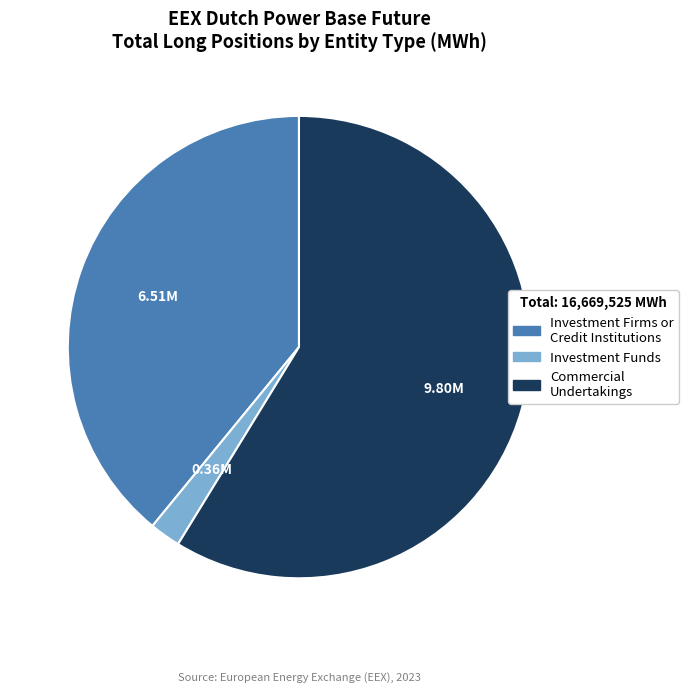

Is there any slice that represents more than half of the pie?

Yes